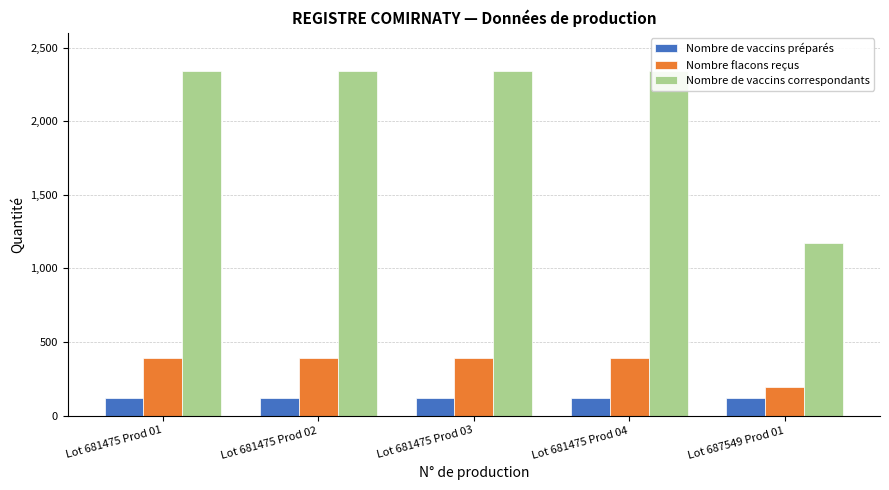

Count the number of data series in this chart.

3